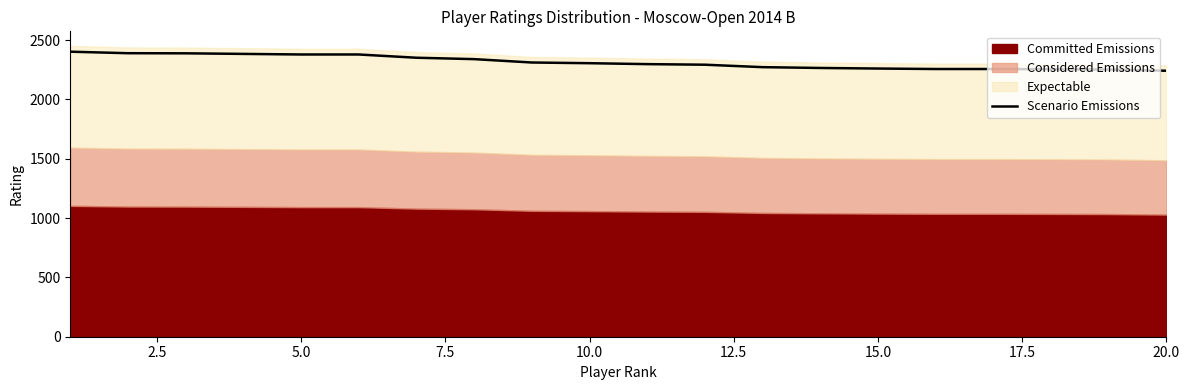

The value at 5.0 is 1017.6. True or false?

False